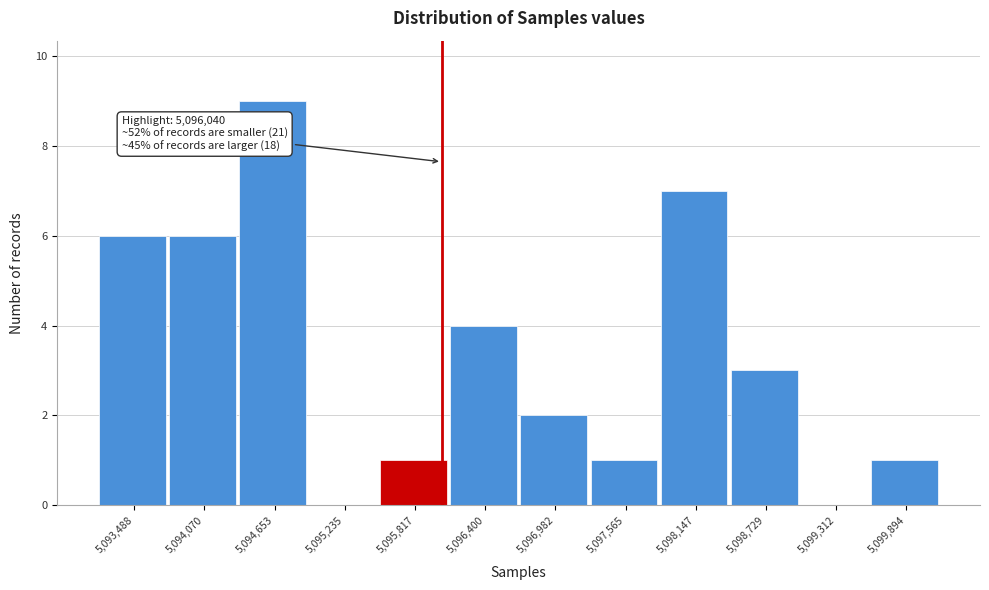

Over which range of the x-axis is the bar tallest?

5094400 to 5094900